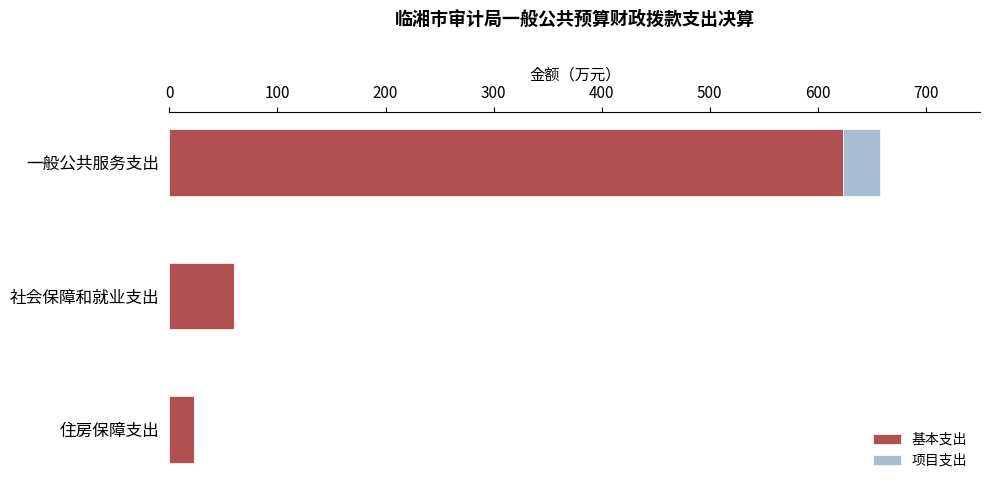

Count the number of data series in this chart.

2